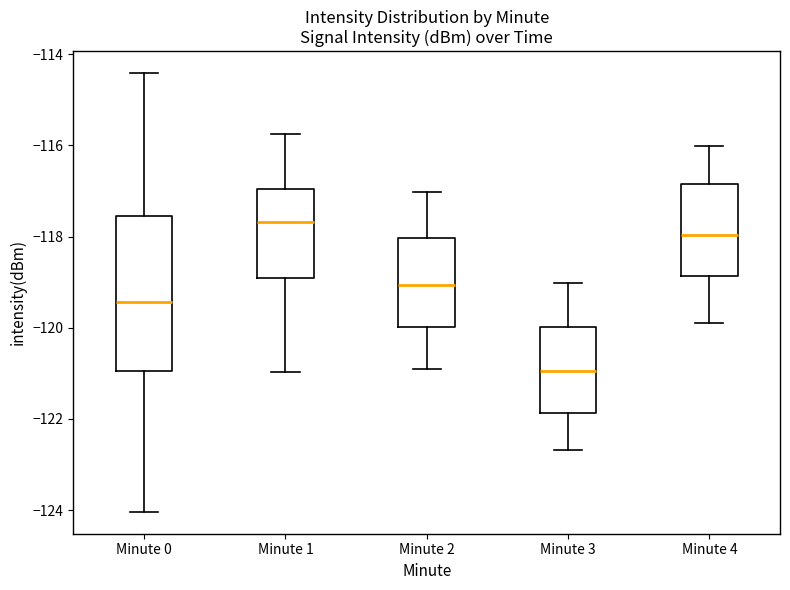

Comparing the boxes themselves (not the whiskers), which one is the tallest?

Minute 0